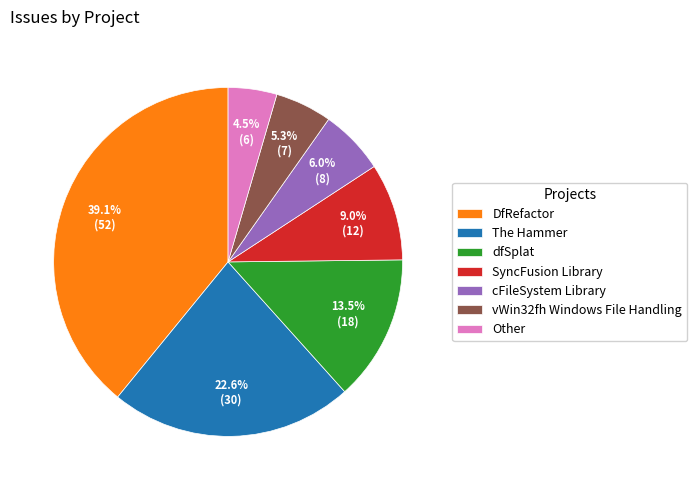

Is there any slice that represents more than half of the pie?

No